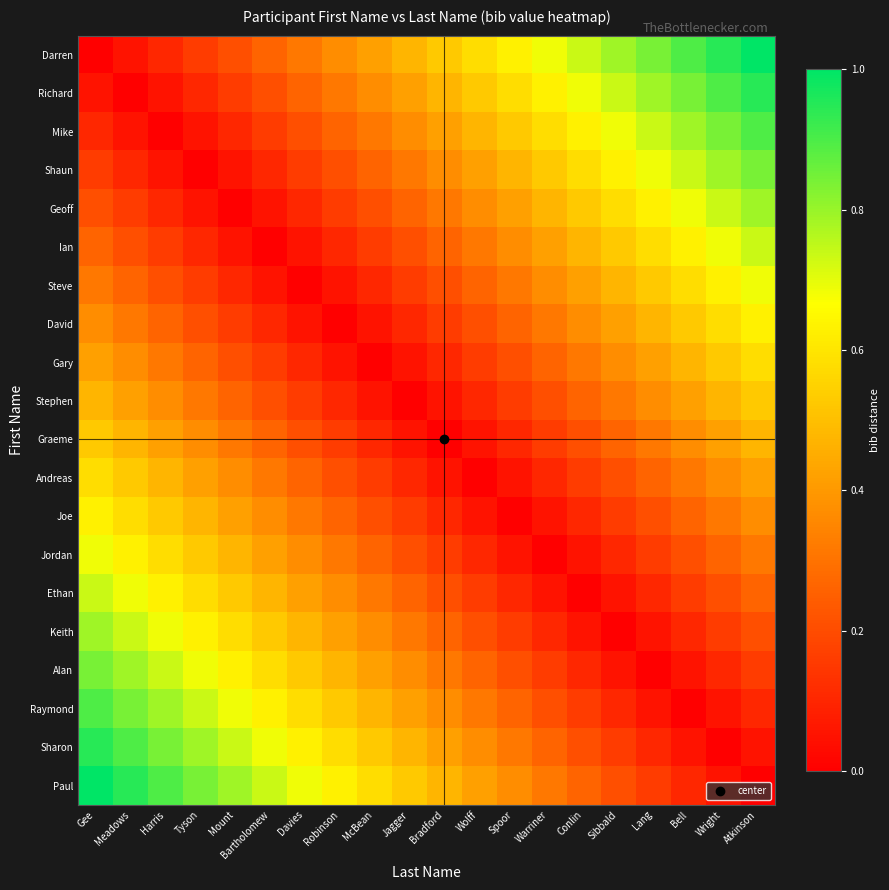

Which series has the largest range (max minus min)?

Darren